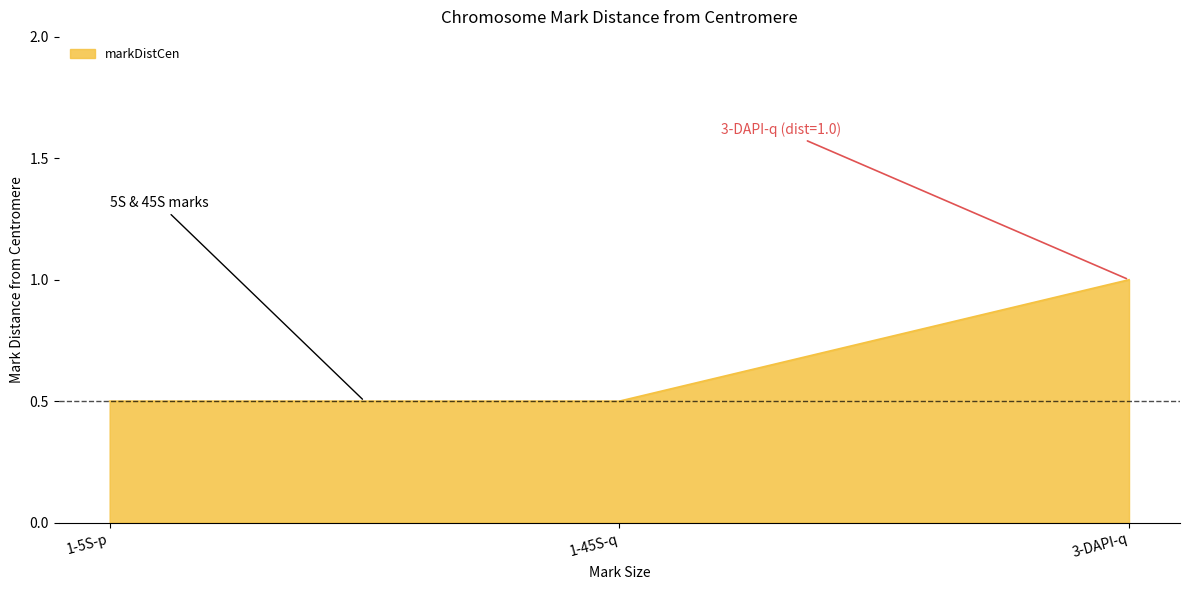

Is it true that the value at 1-5S-p is 0.5?

True